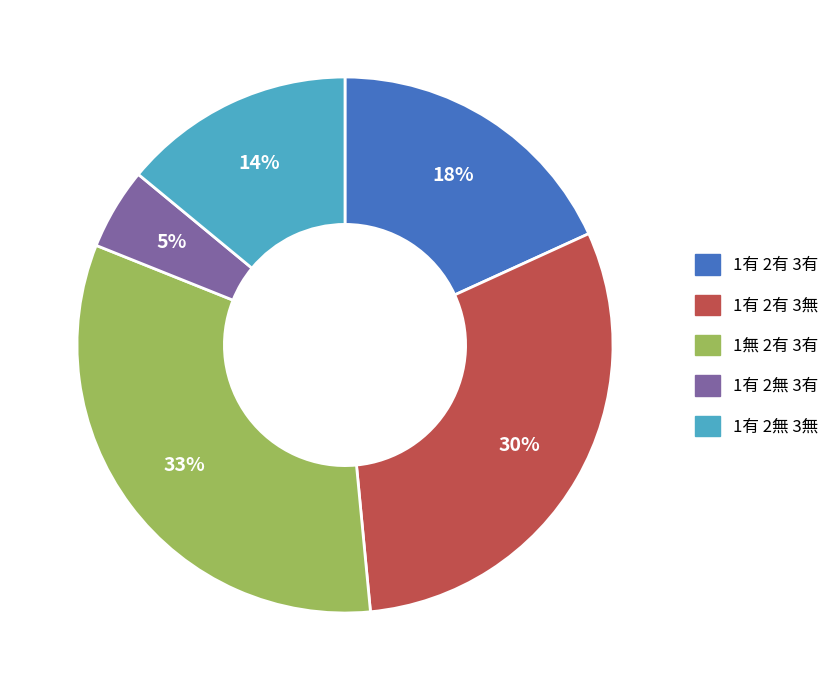

To the nearest percent, what is the average slice percentage?

20%